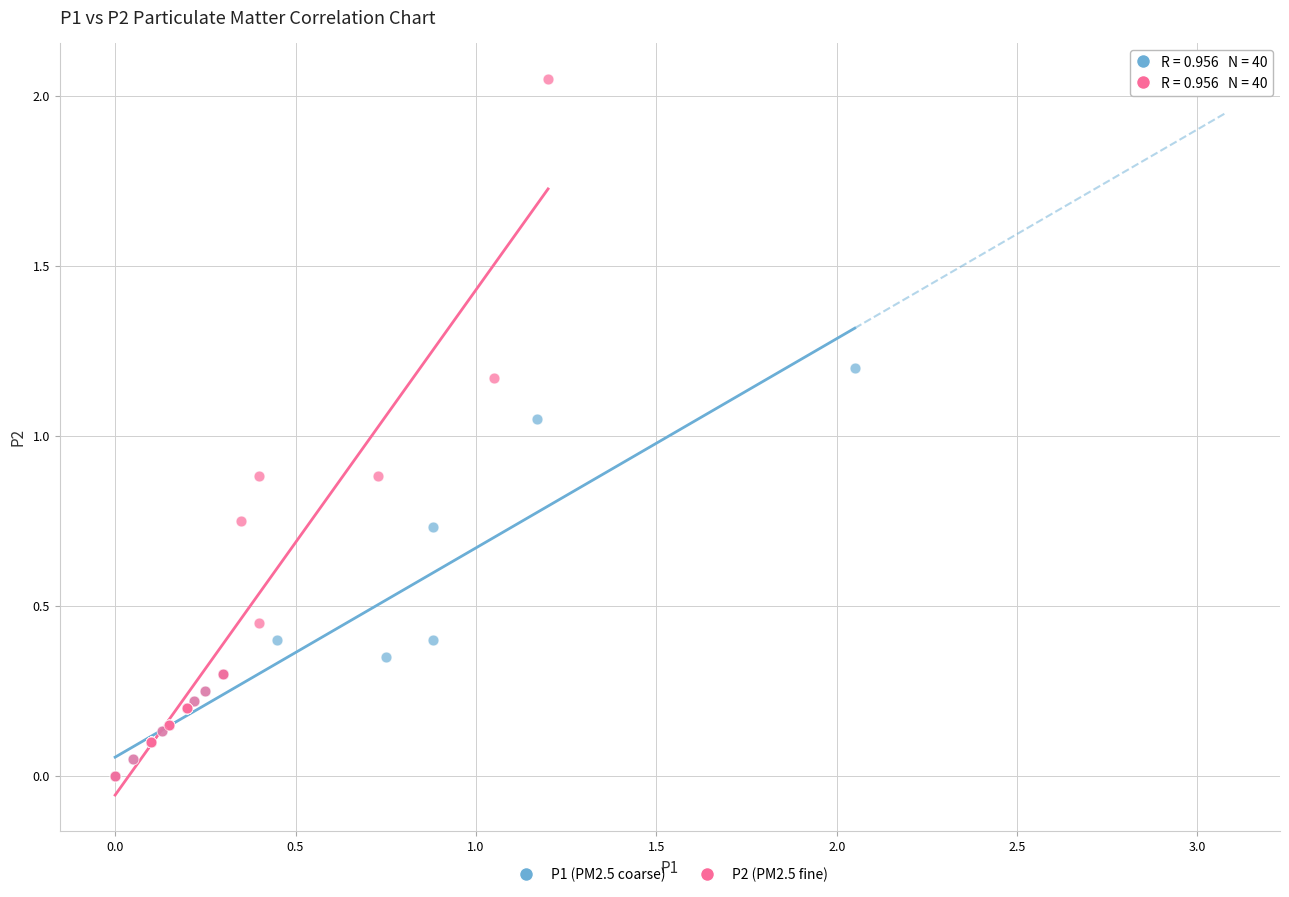

Which series has the widest spread of Y values?

P2 (PM2.5 fine)